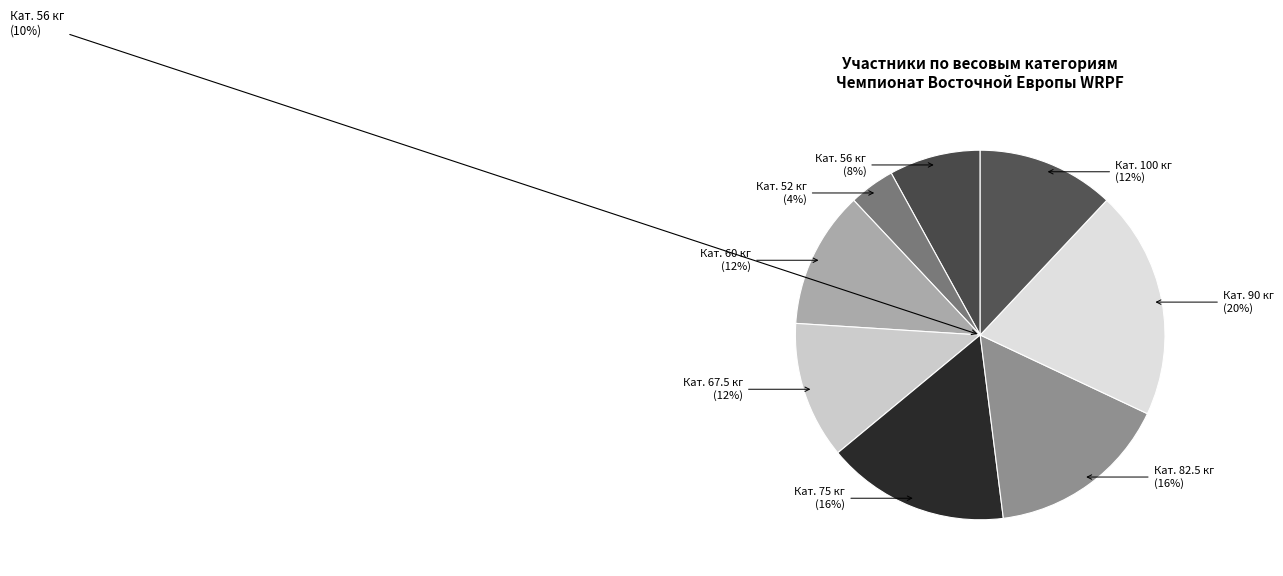

Combined, what portion of the pie is 100 and 56?

20.0%